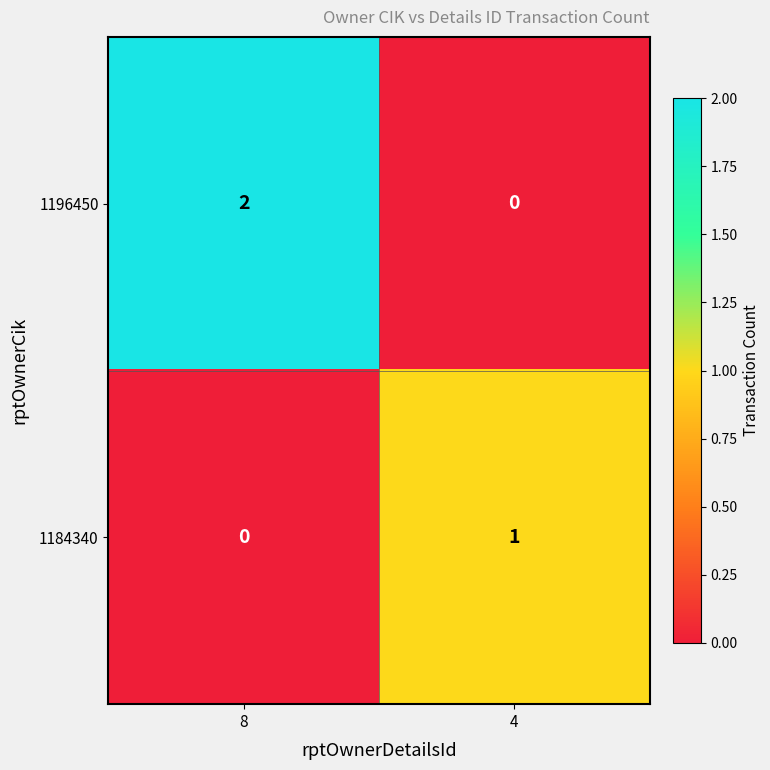

At which category is the sum across all series the highest?

8